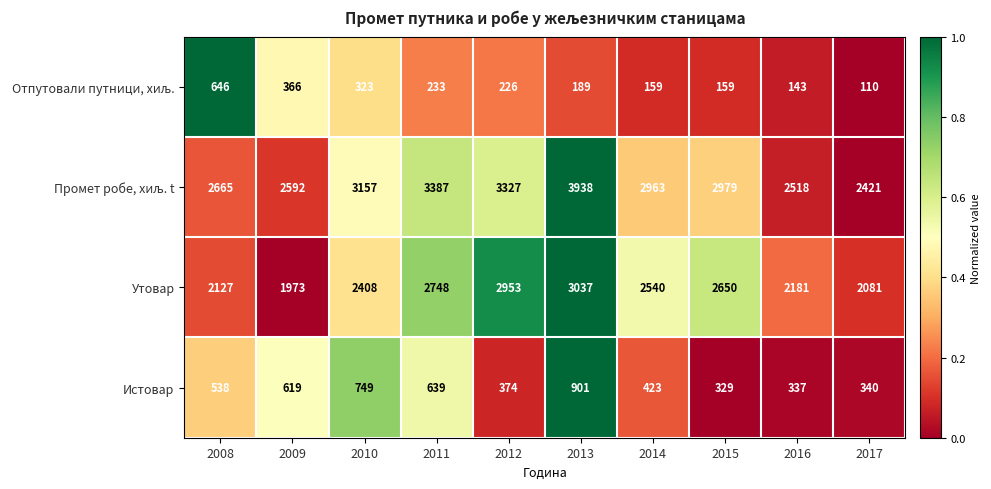

Is it true that Истовар equals 619 at 2009?

True